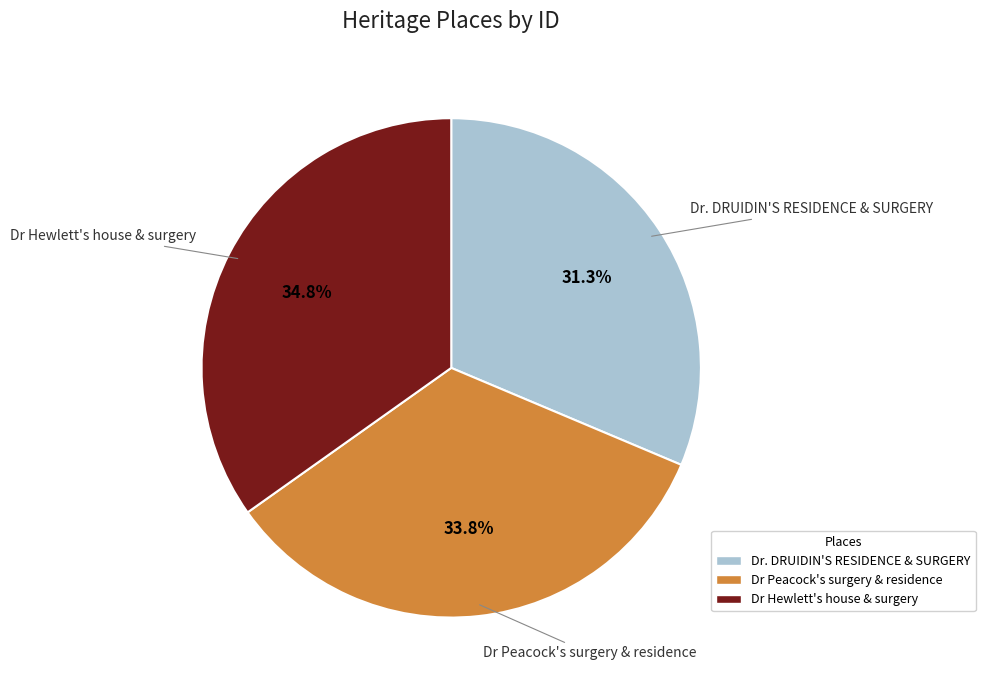

Which category has the biggest portion of the pie?

Dr Hewlett's house & surgery